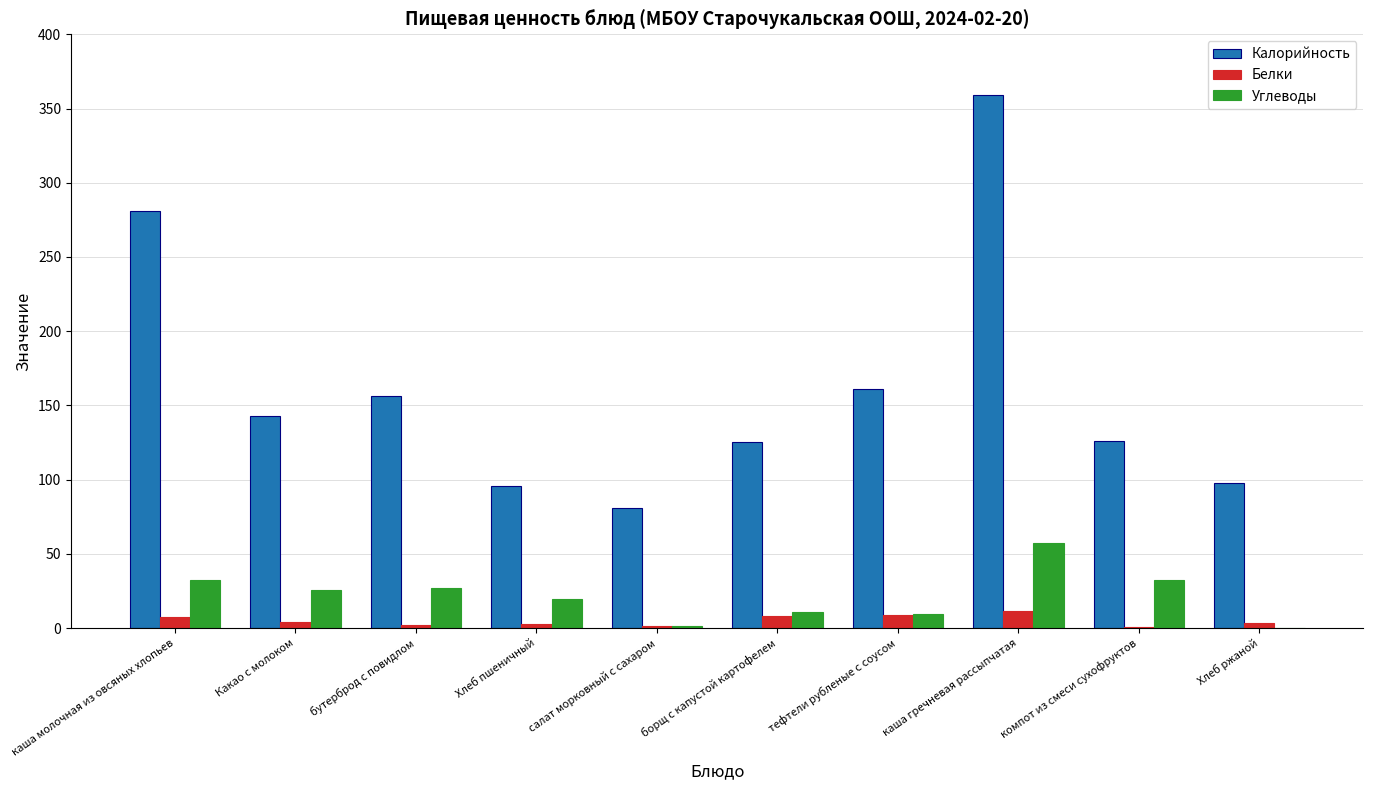

What is the greatest value displayed?

359.0